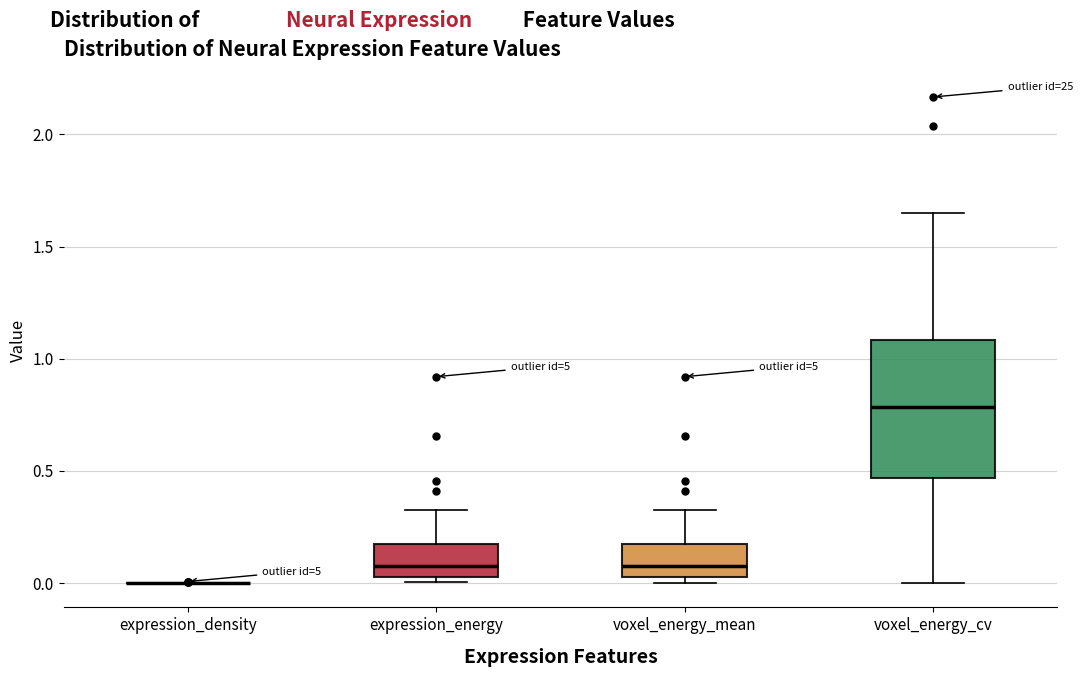

Where does the median line of the box for voxel_energy_cv sit on the y-axis? The values are not printed on the chart, so give them approximately, as read against the axis.

0.80